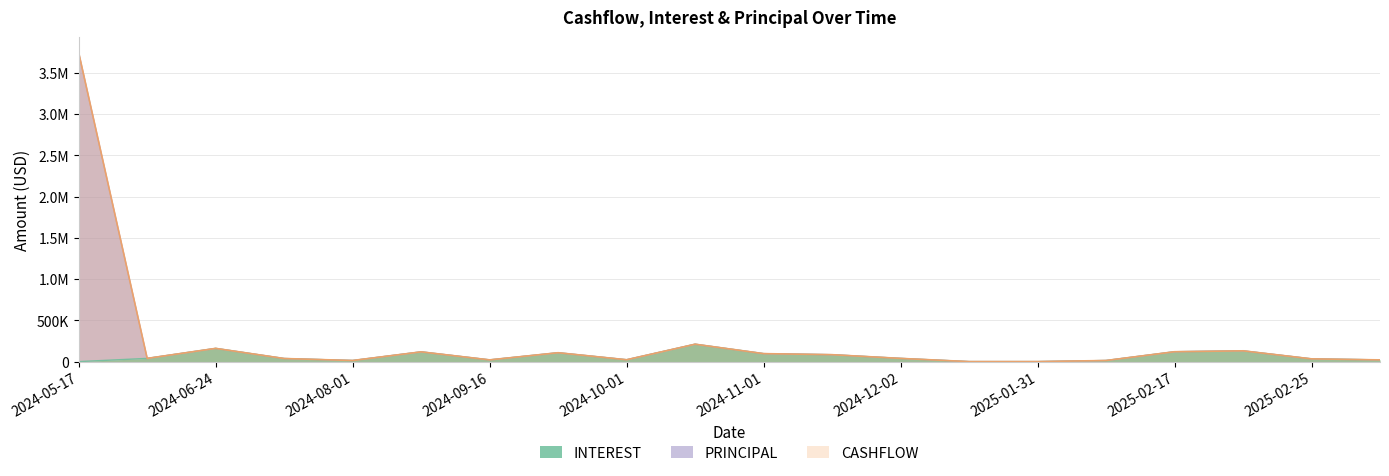

The value of PRINCIPAL at 2024-05-17 is 3745596.3. True or false?

True